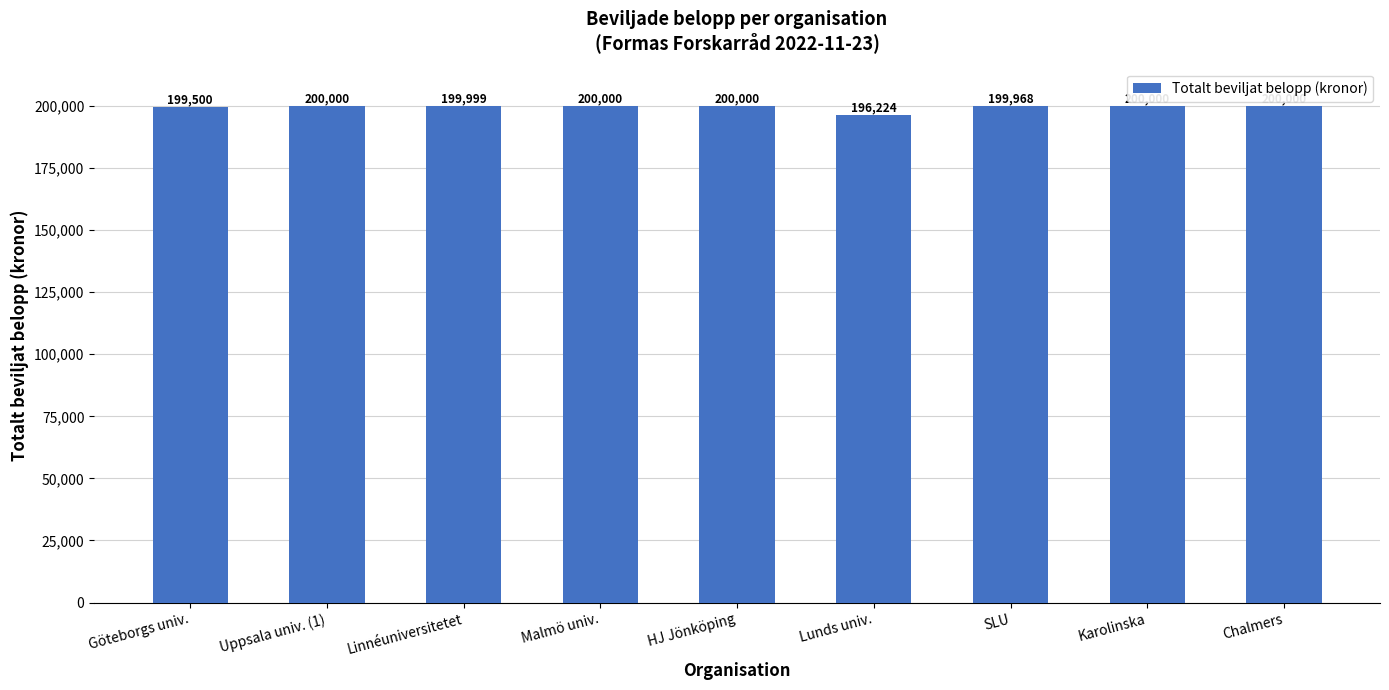

What is the change in value from Malmö univ. to Lunds univ.?

-3776